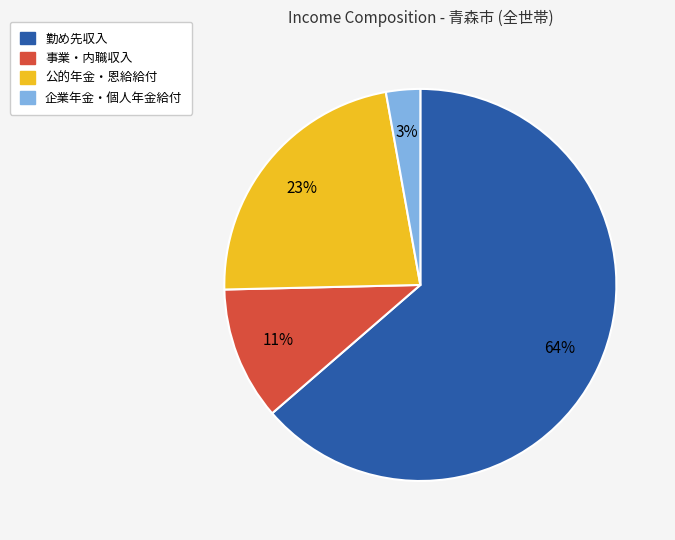

To the nearest percent, what is the average slice percentage?

25%